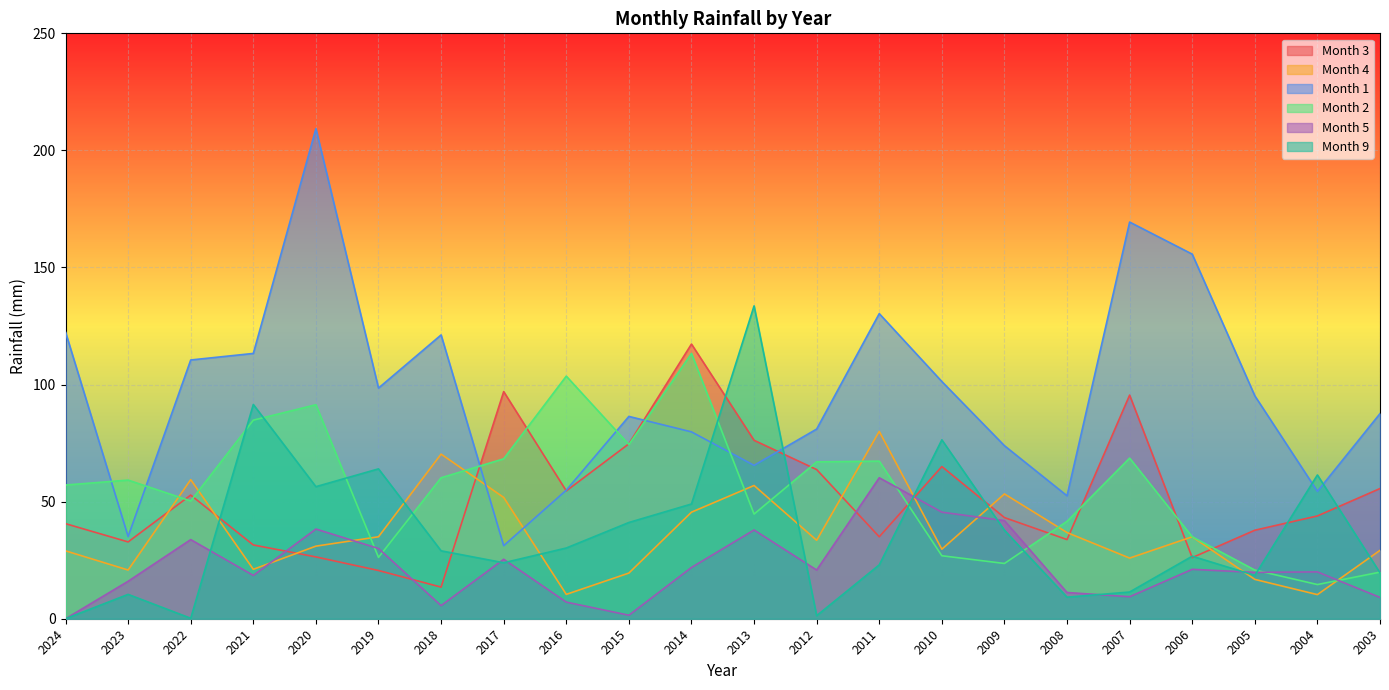

At which category does Month 4 reach its first local peak?

2022